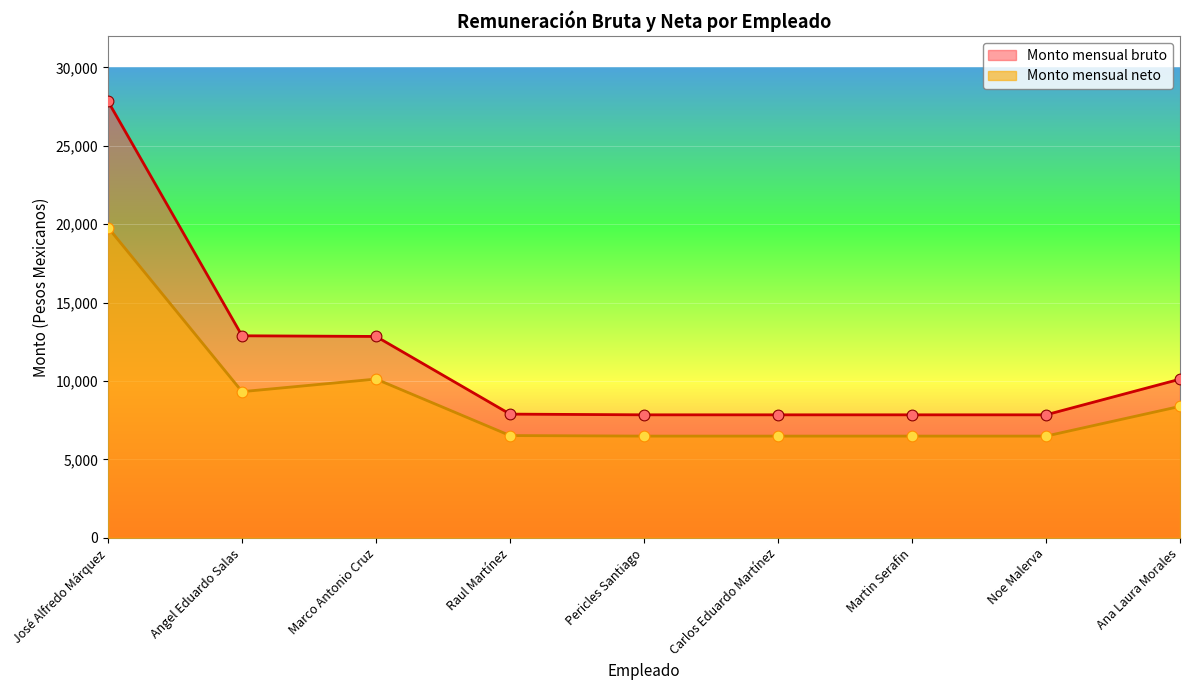

Which series has the widest spread of Y values?

Monto mensual bruto